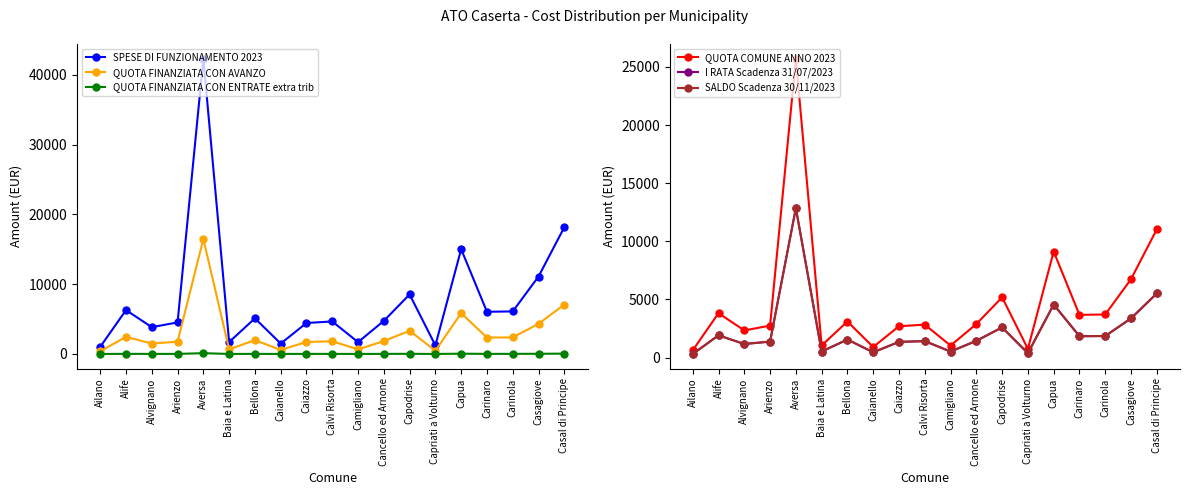

What position from the left is Camigliano?

11